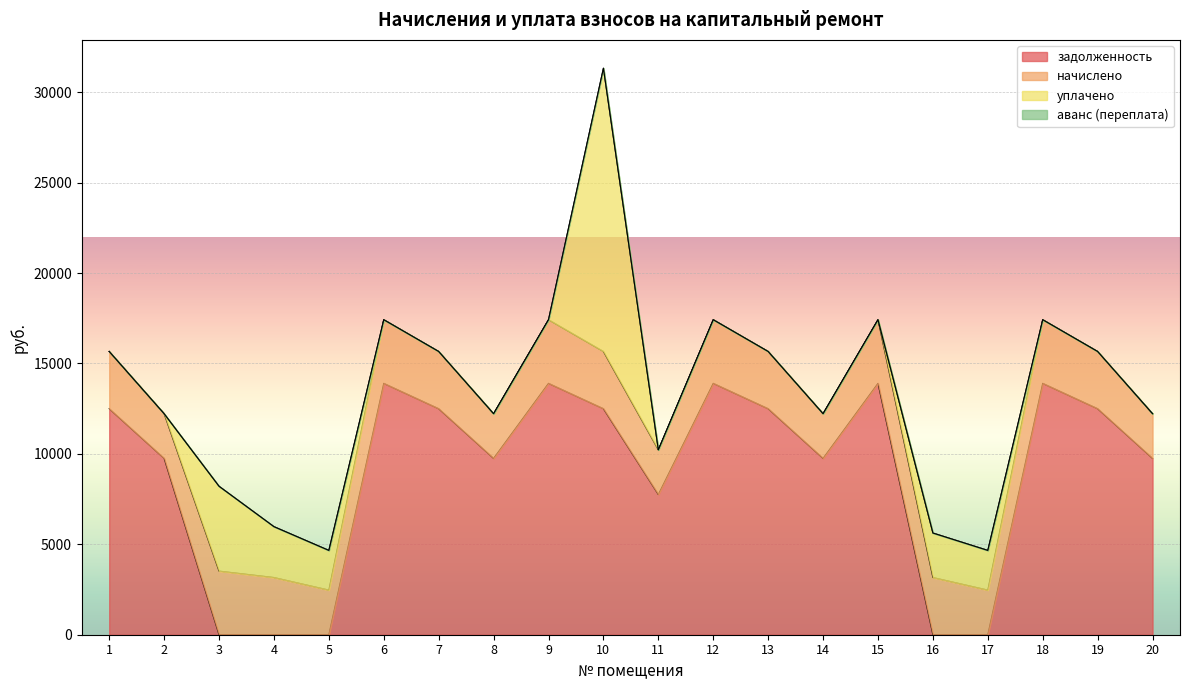

True or false: аванс (переплата) has a value of 0.0 at 15.

True